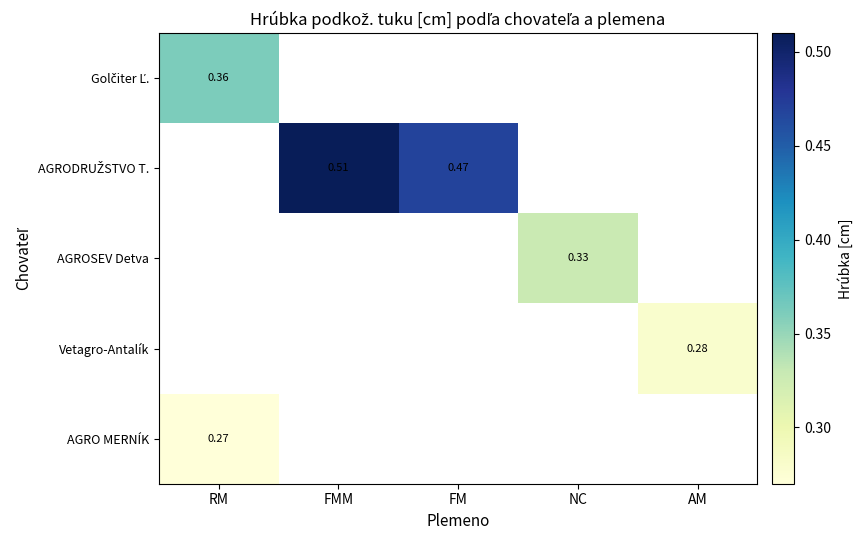

Which category has the lowest value in the AGRO MERNÍK series?

RM